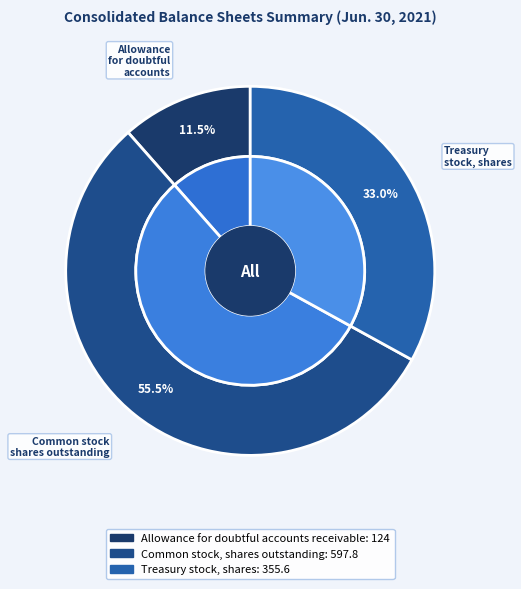

Does any single category account for the majority?

Yes